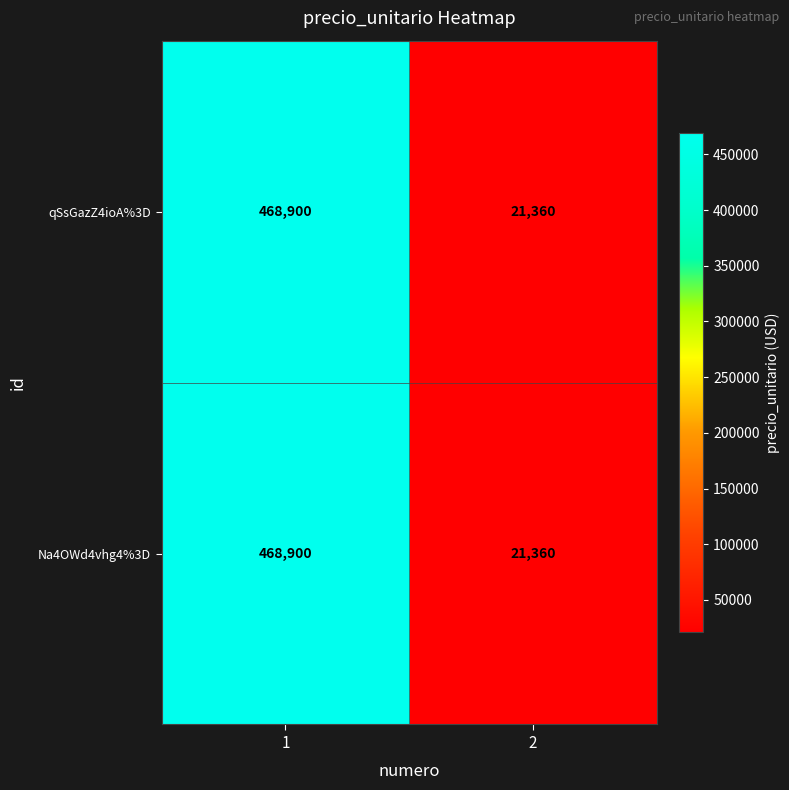

What is the smallest value displayed?

21360